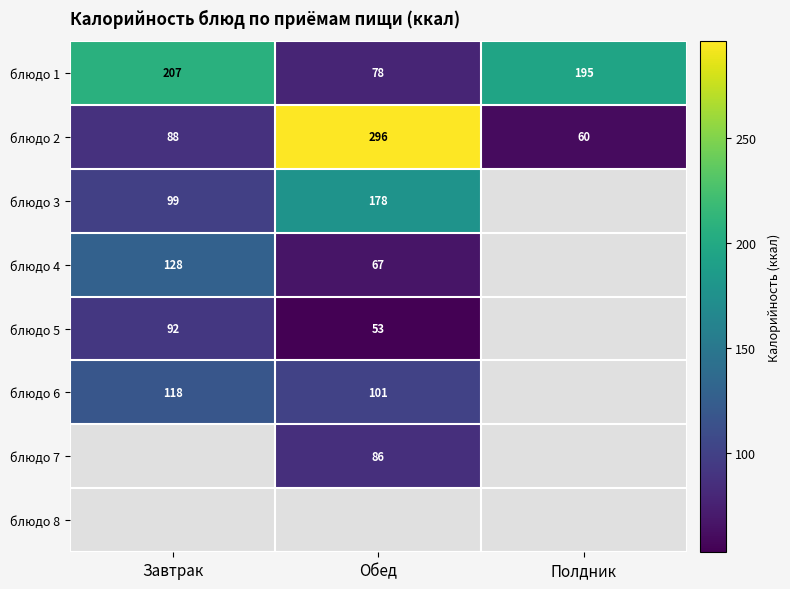

Which has a higher value, Полдник or Обед?

Полдник